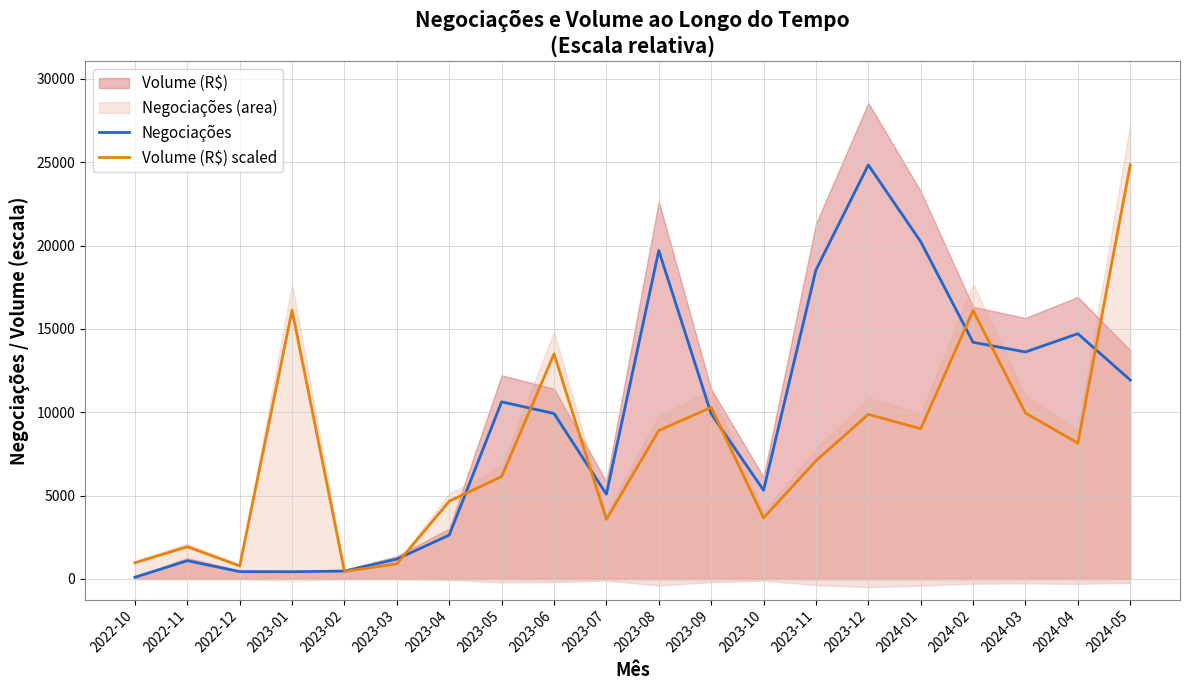

Which series has the largest range (max minus min)?

Negociações